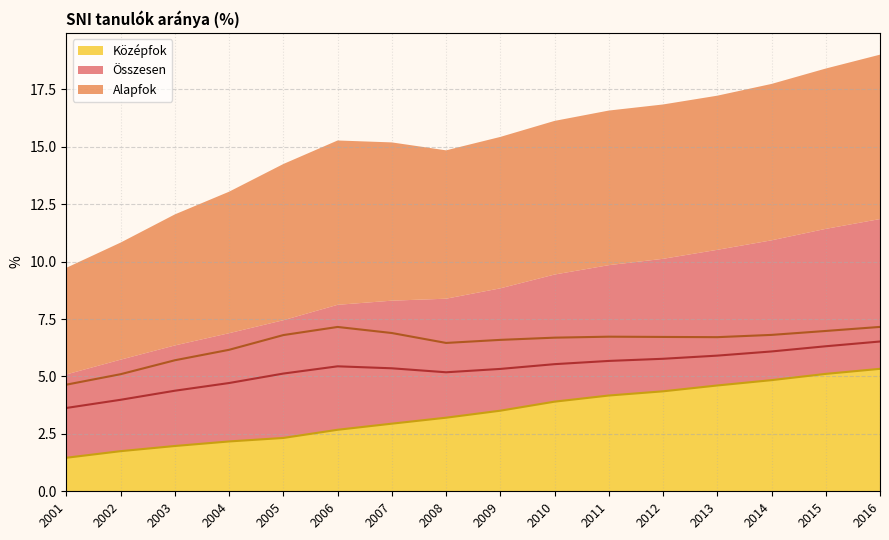

Reading left to right, transcribe all the data shown in this chart.

Összesen: 2001=3.6	2002=4.0	2003=4.4	2004=4.7	2005=5.1	2006=5.4	2007=5.4	2008=5.2	2009=5.3	2010=5.5	2011=5.7	2012=5.8	2013=5.9	2014=6.1	2015=6.3	2016=6.5
Alapfok: 2001=4.6	2002=5.1	2003=5.7	2004=6.2	2005=6.8	2006=7.2	2007=6.9	2008=6.5	2009=6.6	2010=6.7	2011=6.7	2012=6.7	2013=6.7	2014=6.8	2015=7.0	2016=7.2
Középfok: 2001=1.5	2002=1.7	2003=2.0	2004=2.2	2005=2.3	2006=2.7	2007=2.9	2008=3.2	2009=3.5	2010=3.9	2011=4.2	2012=4.4	2013=4.6	2014=4.8	2015=5.1	2016=5.3